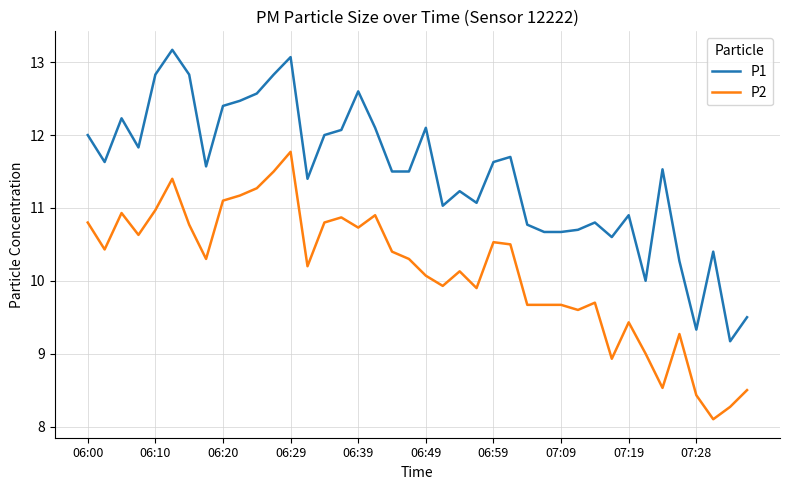

True or false: P2 and P1 intersect in this chart.

False